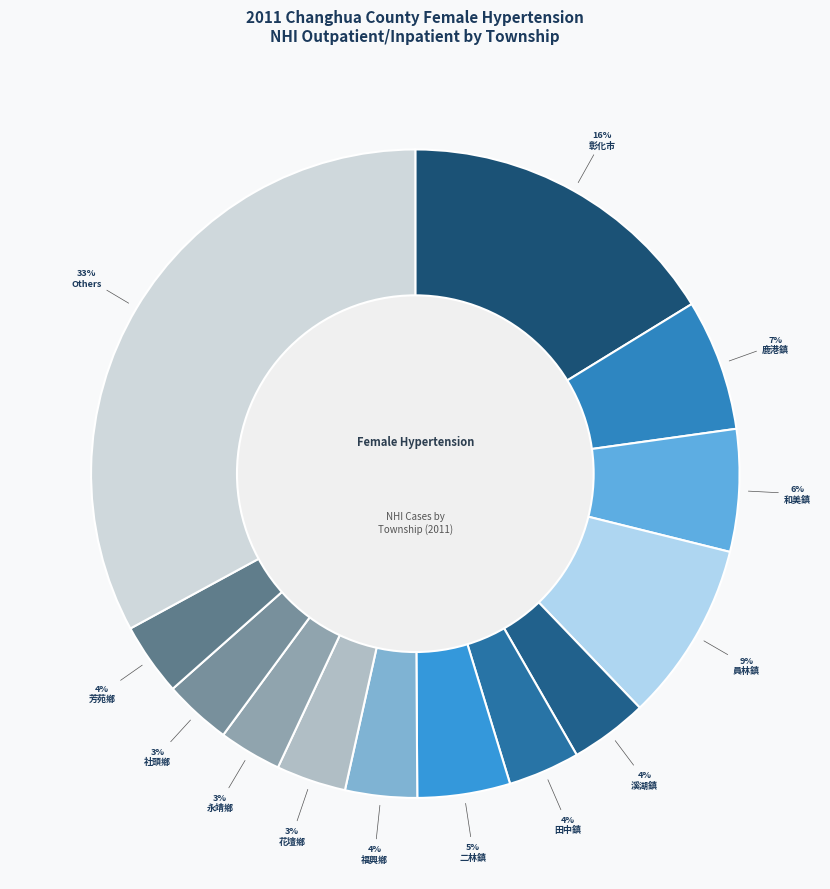

Is there any slice that represents more than half of the pie?

No